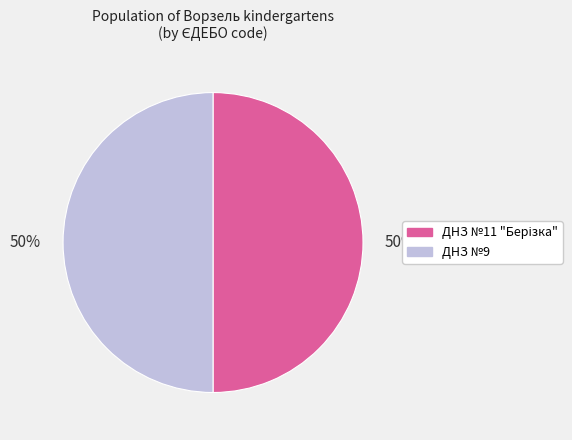

To the nearest percent, what is the average slice percentage?

50%